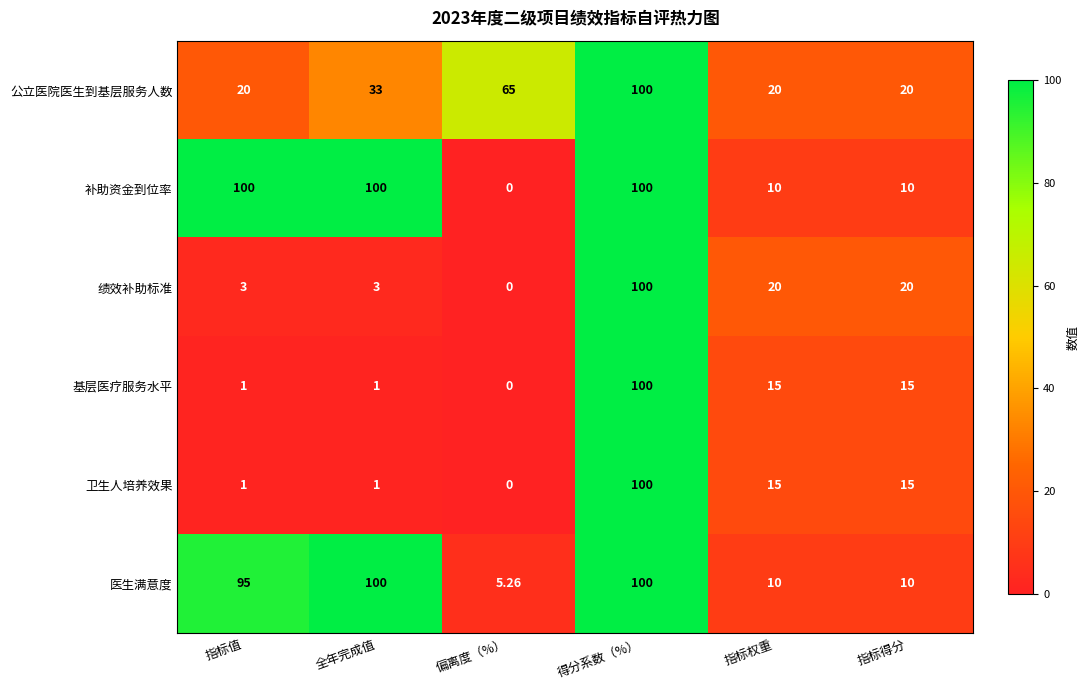

Where does the 卫生人培养效果 series first go above 15?

得分系数（%）